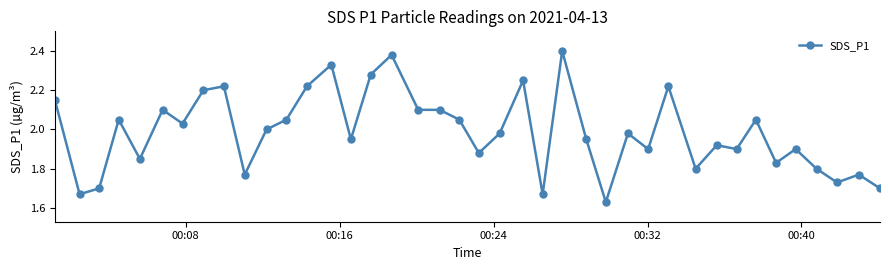

What is the difference between the maximum and minimum values?

0.8